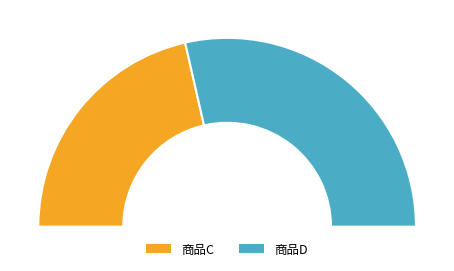

Is it true that 商品D is 57% of the pie?

True